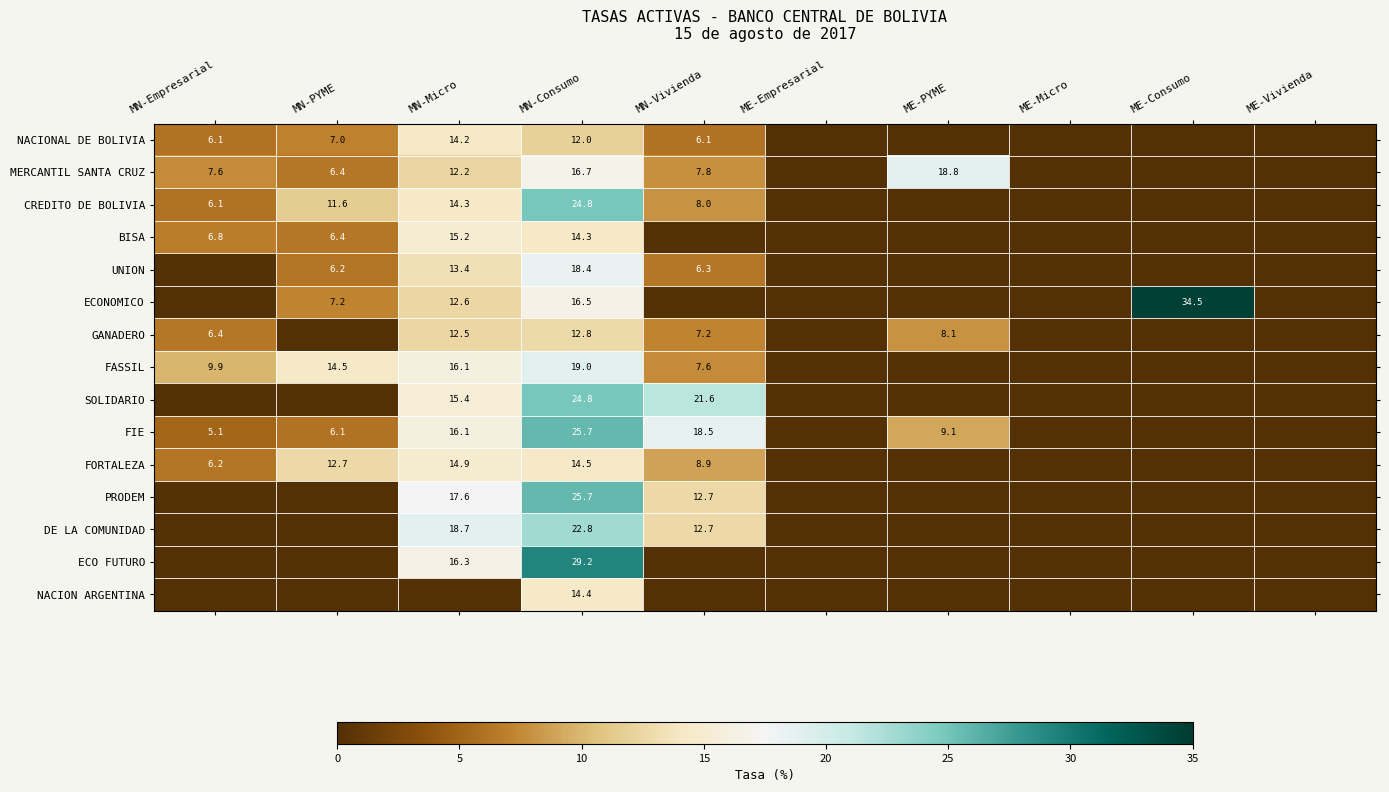

The value of FORTALEZA at MN-Micro is 3.9. True or false?

False